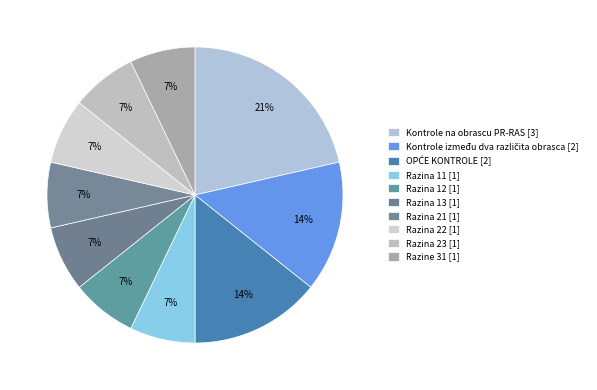

The Razina 22 [1] slice represents 7% of the pie. True or false?

True